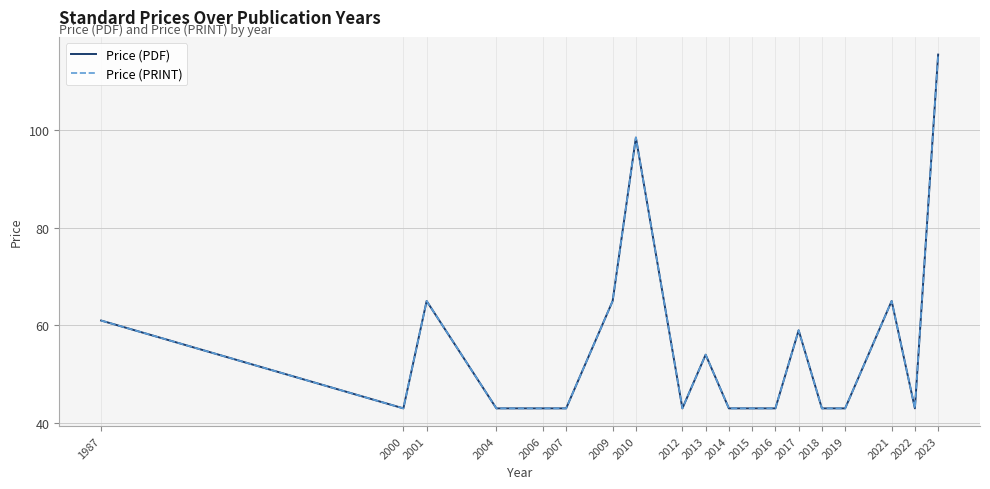

Does the chart display data point markers on the line(s)?

No